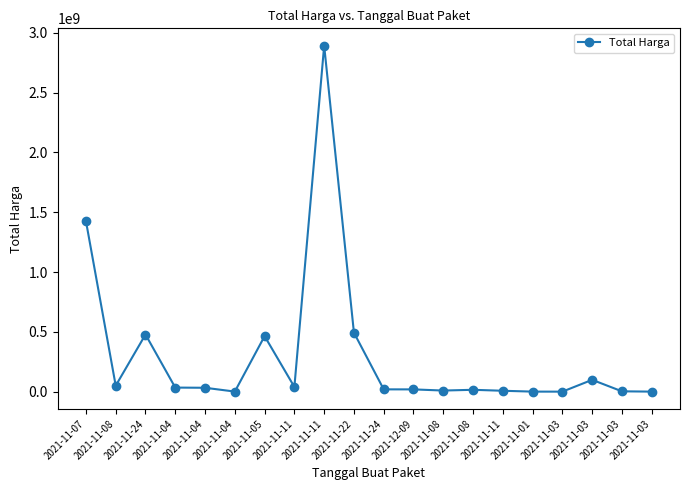

Where does the data first go above 32441200?

2021-11-07